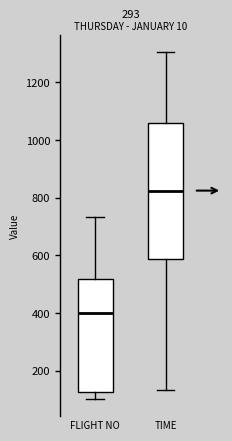

Which box has the highest median line?

TIME